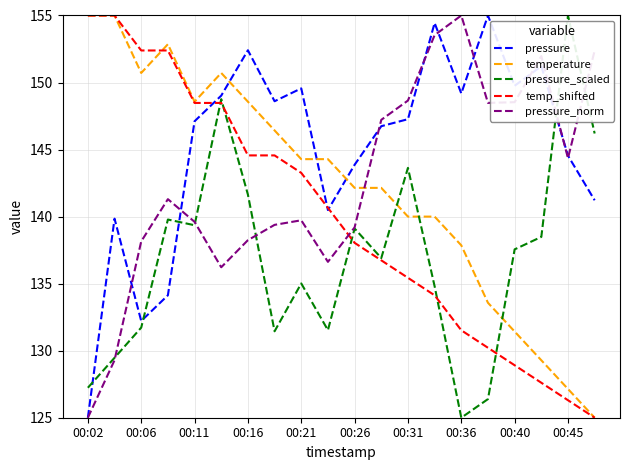

What is the minimum value shown in the chart?

125.0